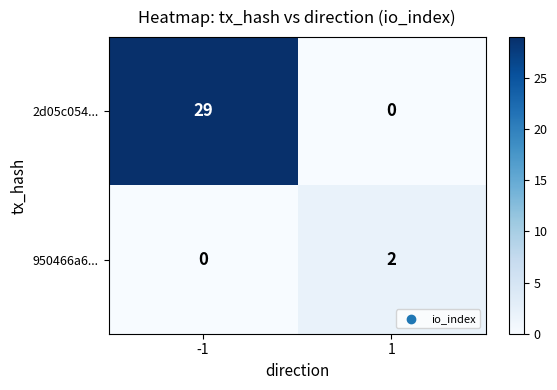

Which series changed the most between -1 and 1?

2d05c054...